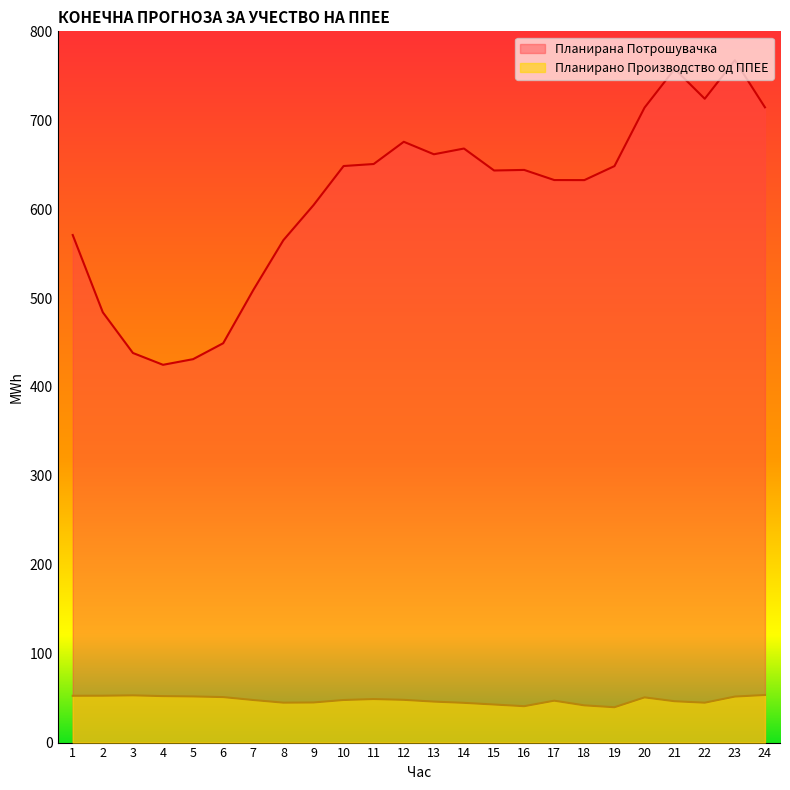

Reading right to left, transcribe all the data shown in this chart.

Планирано Производство од ППЕЕ: 24=53.5	23=51.7	22=44.9	21=46.5	20=50.8	19=39.7	18=41.9	17=47.1	16=40.9	15=42.8	14=44.7	13=46.1	12=48.1	11=48.9	10=47.9	9=45.1	8=44.9	7=47.9	6=51.2	5=51.9	4=52.3	3=53.1	2=52.7	1=52.6
Планирана Потрошувачка: 24=714.5	23=767.5	22=724.1	21=757.7	20=714.2	19=648.4	18=632.7	17=632.7	16=644.1	15=643.5	14=668.2	13=661.7	12=675.8	11=650.8	10=648.5	9=604.5	8=565.1	7=509.0	6=449.2	5=431.3	4=424.9	3=438.2	2=484.0	1=570.9